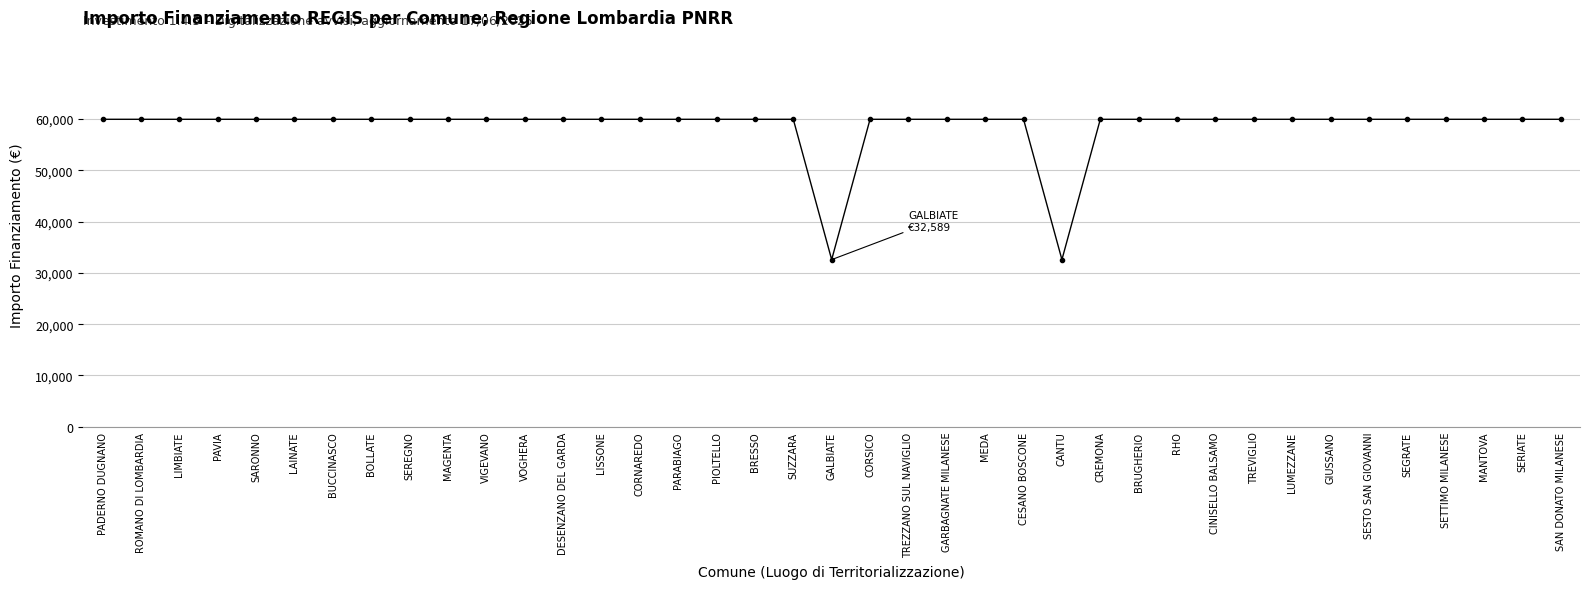

What is the maximum value shown in the chart?

59966